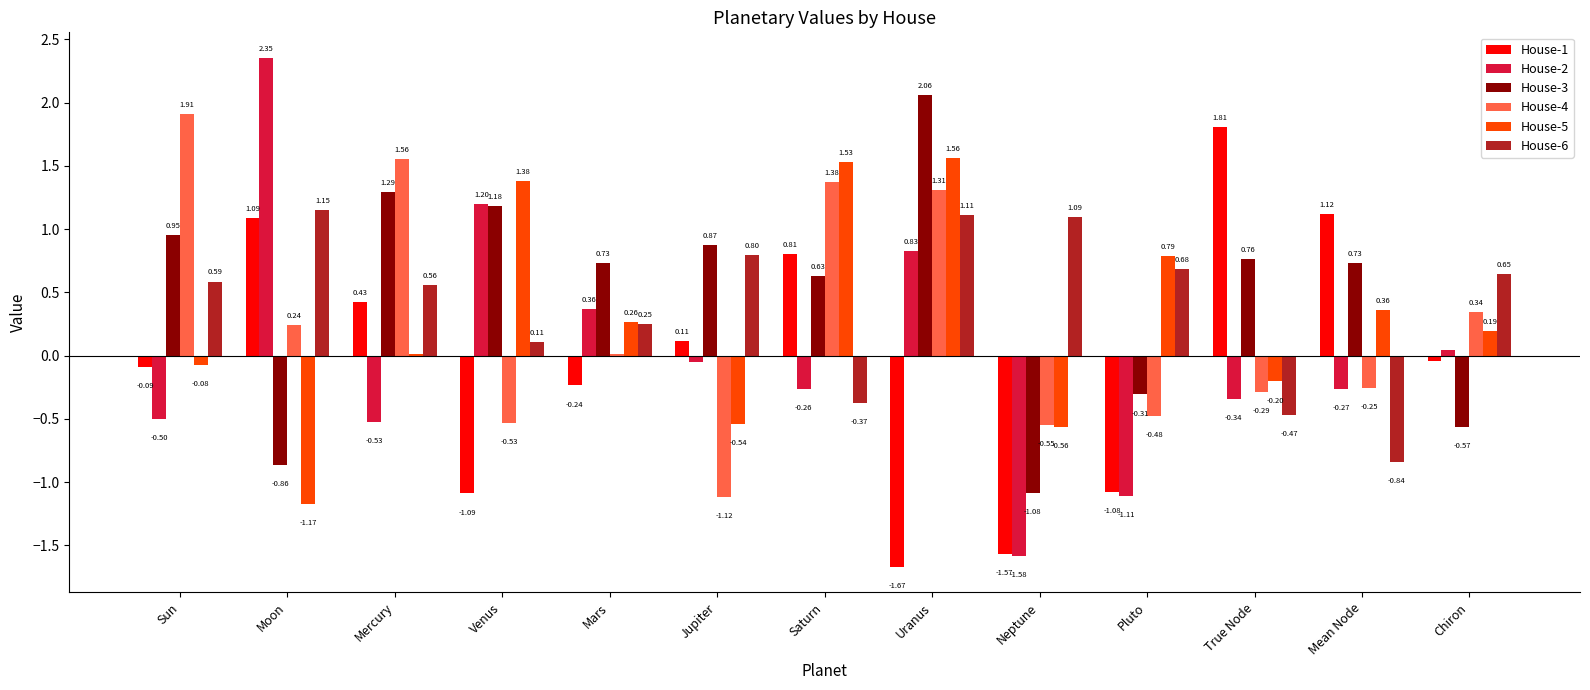

Which series changed the most between Venus and True Node?

House-1